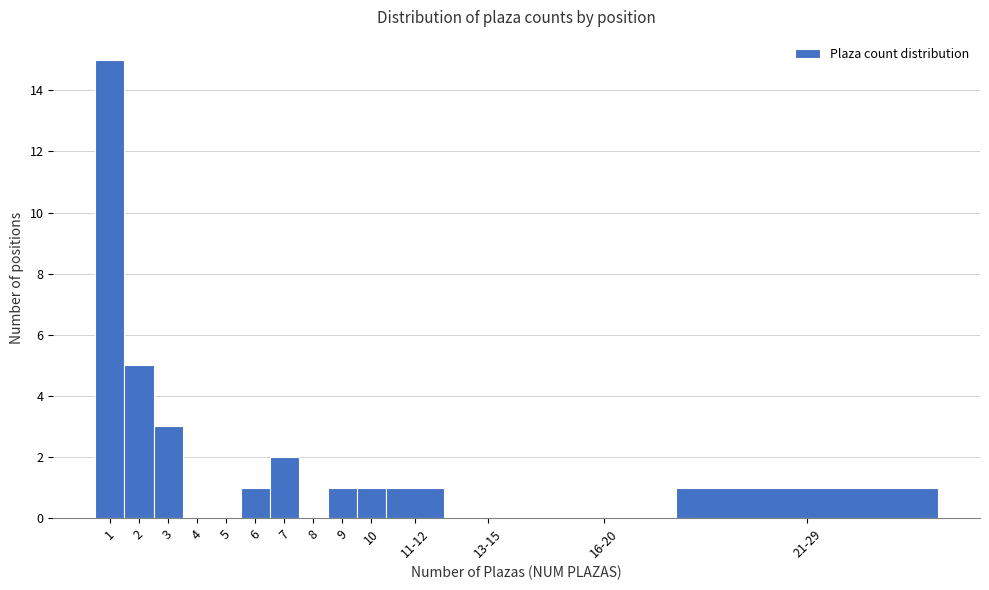

Reading left to right, what are all the values shown in this chart?

1=15	2=5	3=3	4=0	5=0	6=1	7=2	8=0	9=1	10=1	11-12=1	13-15=0	16-20=0	21-29=1